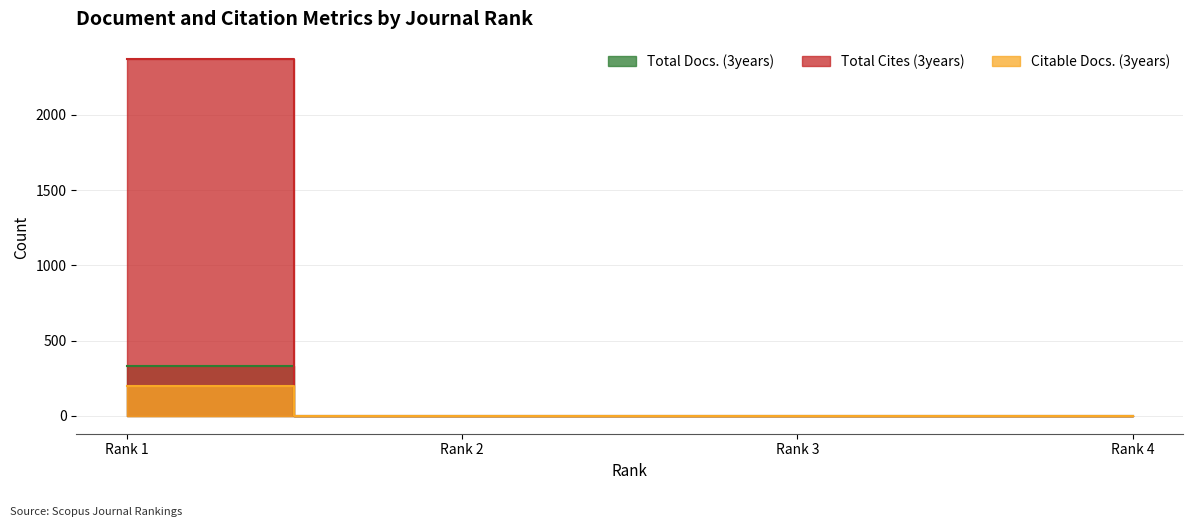

Does the chart display data point markers on the line(s)?

No